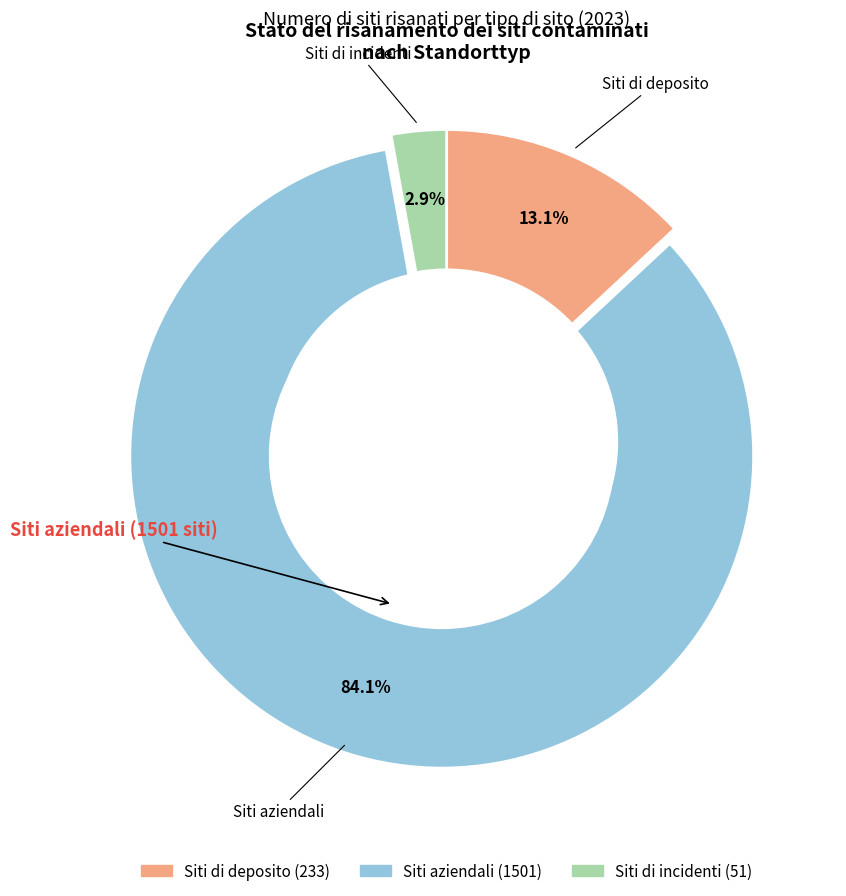

Does any single category account for the majority?

Yes